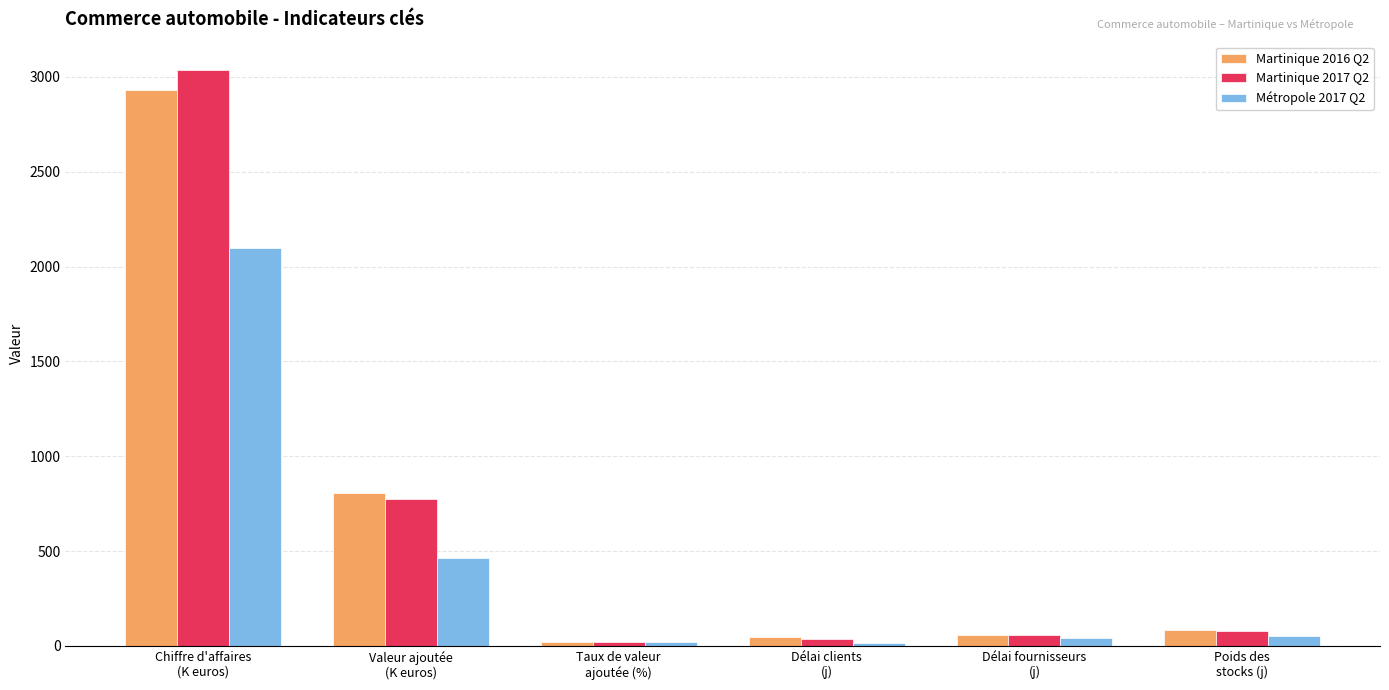

What are all the series names shown in the legend?

Martinique 2016 Q2, Martinique 2017 Q2, Métropole 2017 Q2